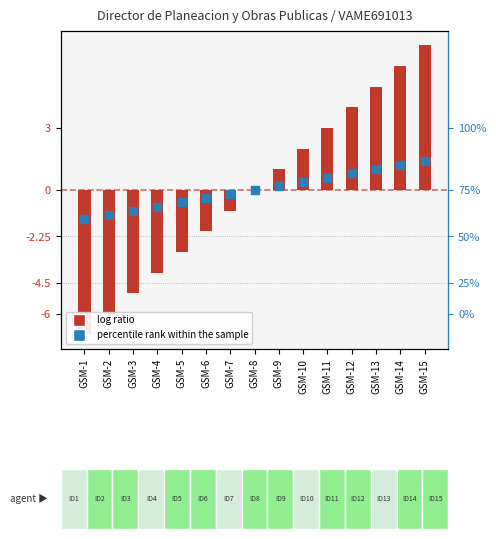

At which category is the sum across all series the highest?

GSM-15